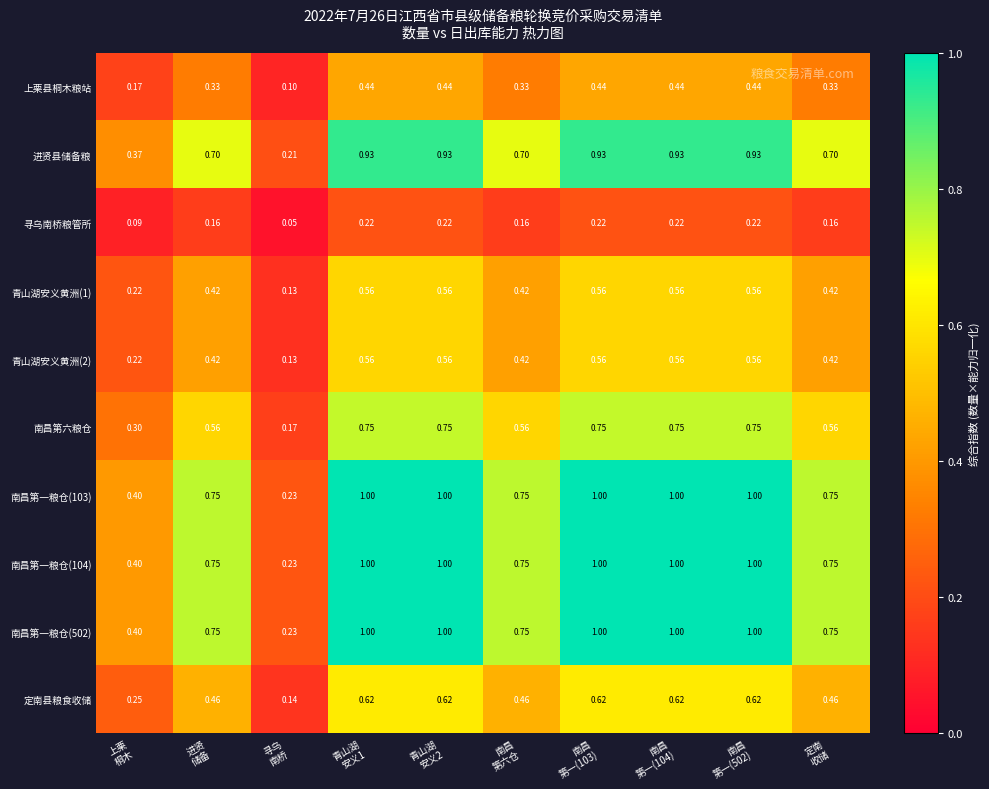

Which label corresponds to the smallest value in the chart?

寻乌
南桥